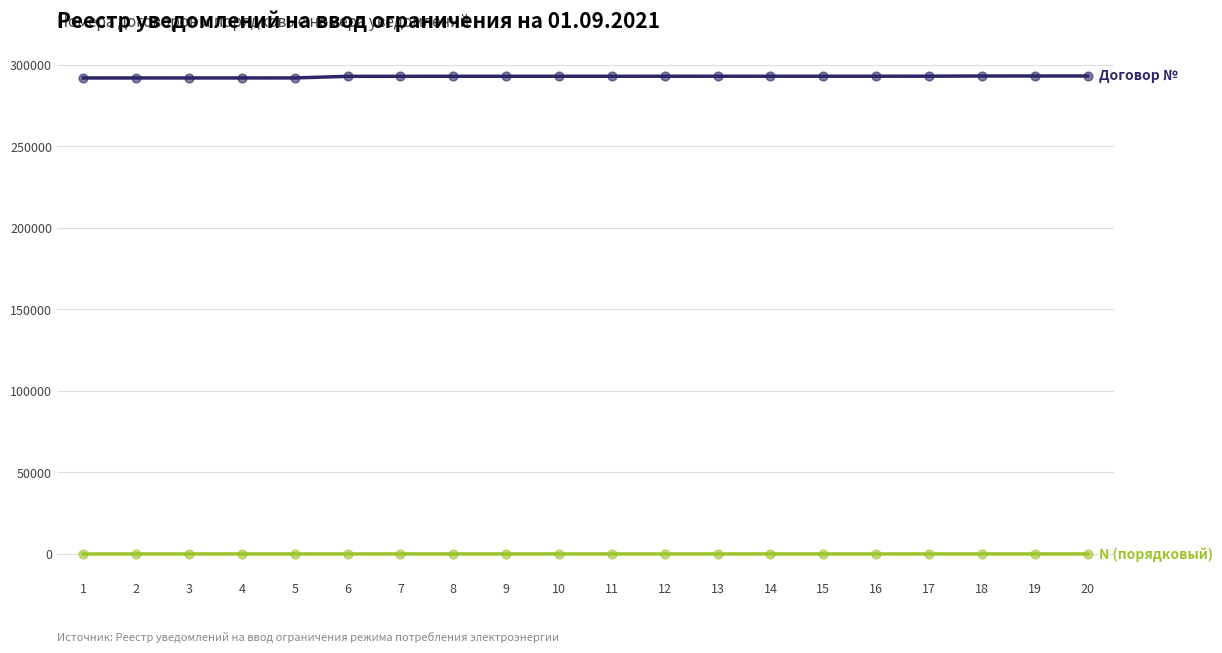

How many lines are shown in the chart?

2